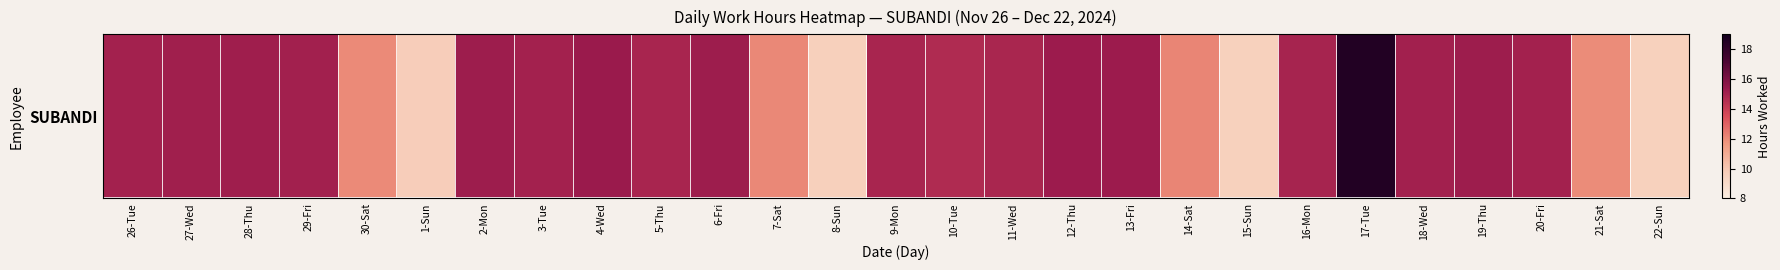

What is the sum of all values?

376.3